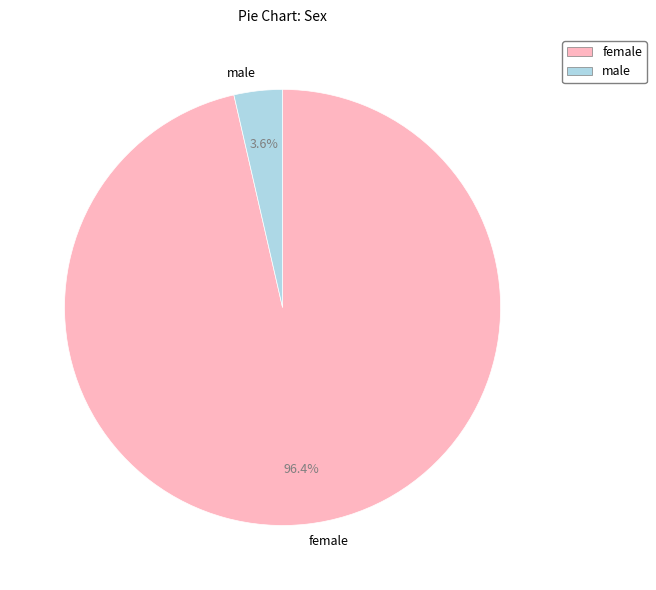

Which has a higher value, female or male?

female